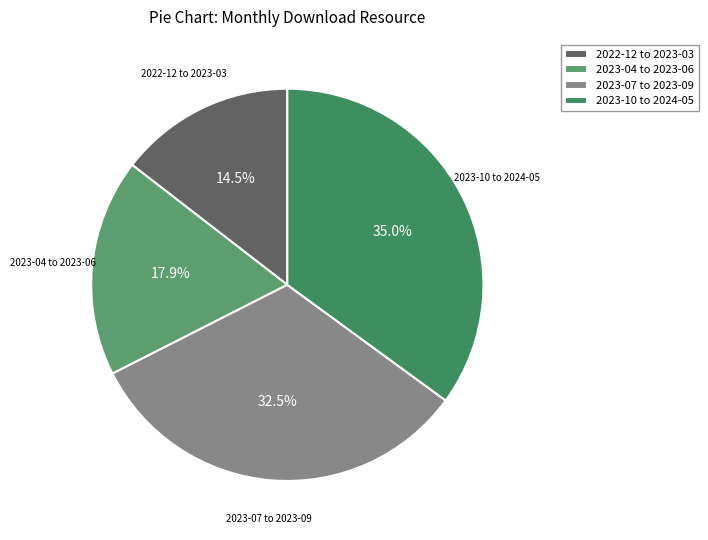

Is there a majority slice in this chart?

No